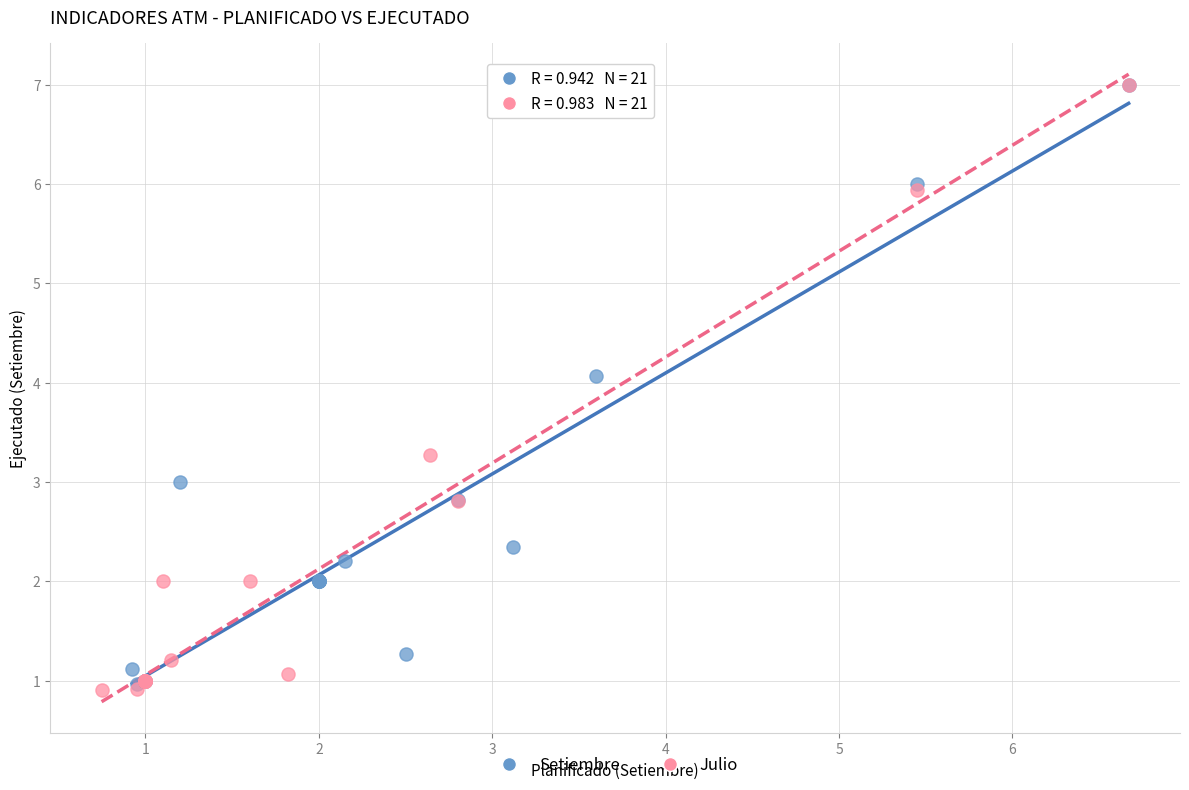

What are all the series names shown in the legend?

Setiembre, Julio